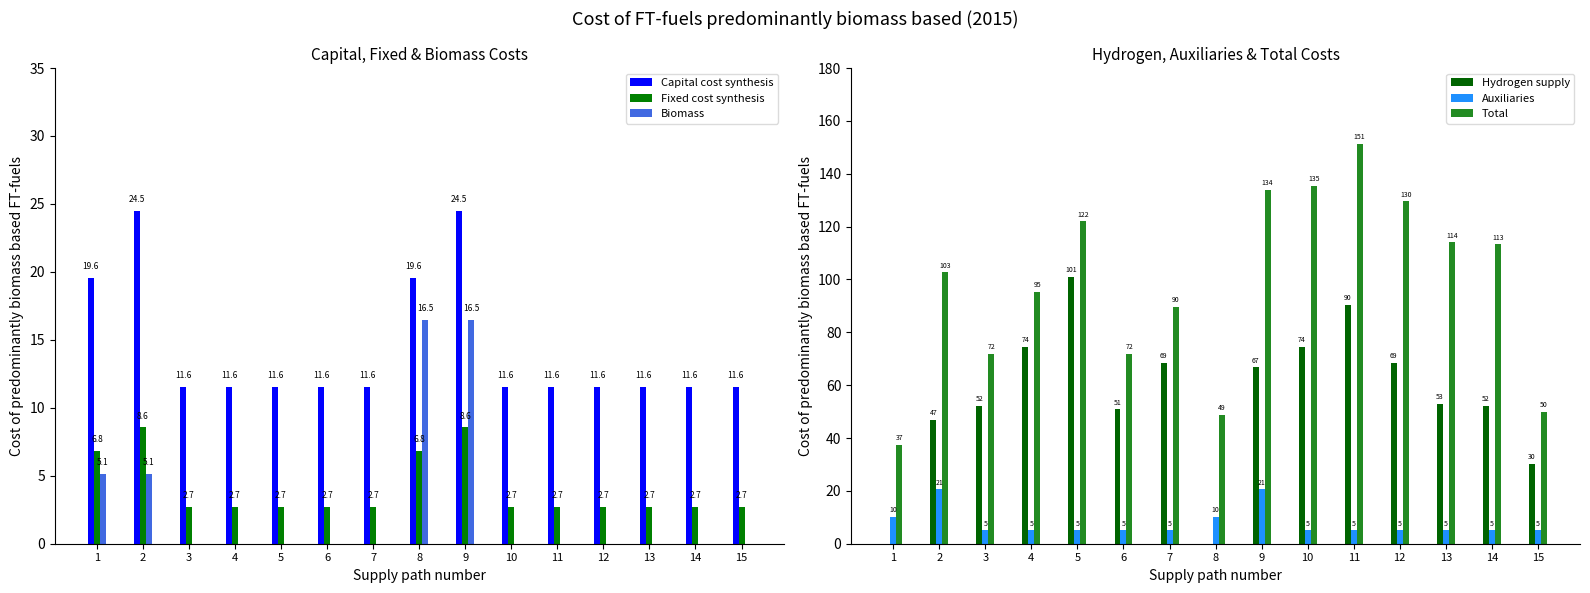

What is the difference between the Hydrogen supply values at 6 and 14?

1.4